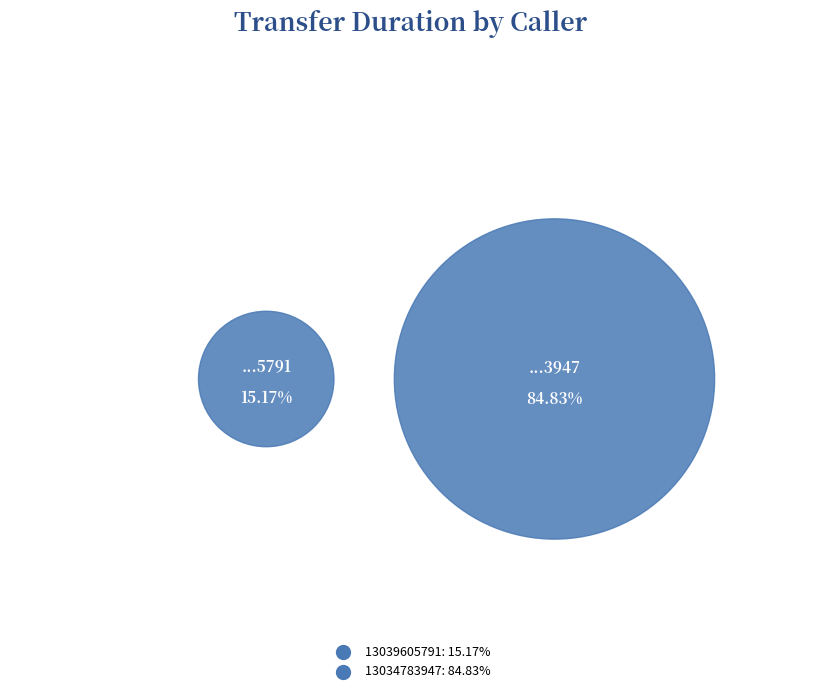

To the nearest percent, what percentage of the pie is 13034783947?

85%